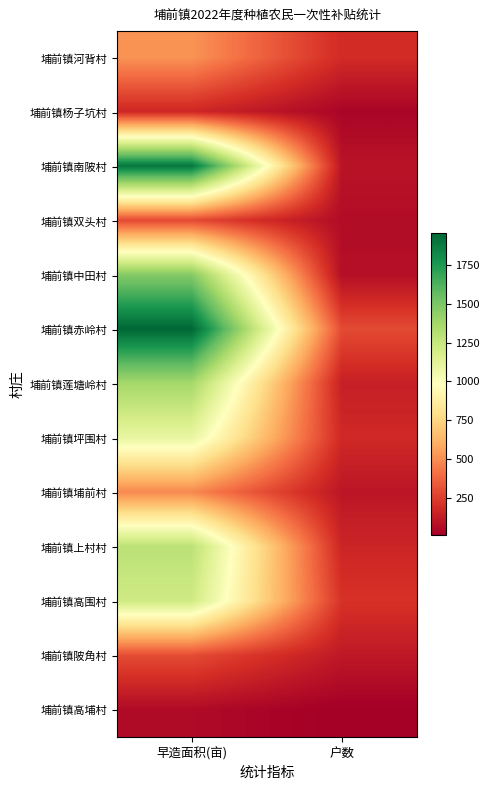

What is the minimum value shown in the chart?

6.0